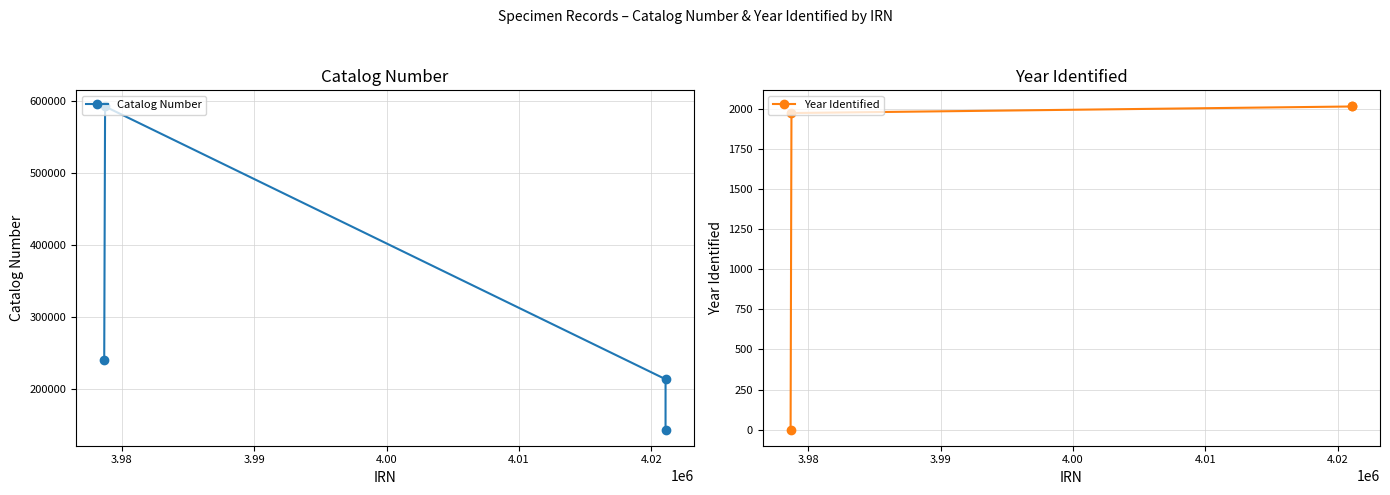

What is the maximum value for Catalog Number?

592555